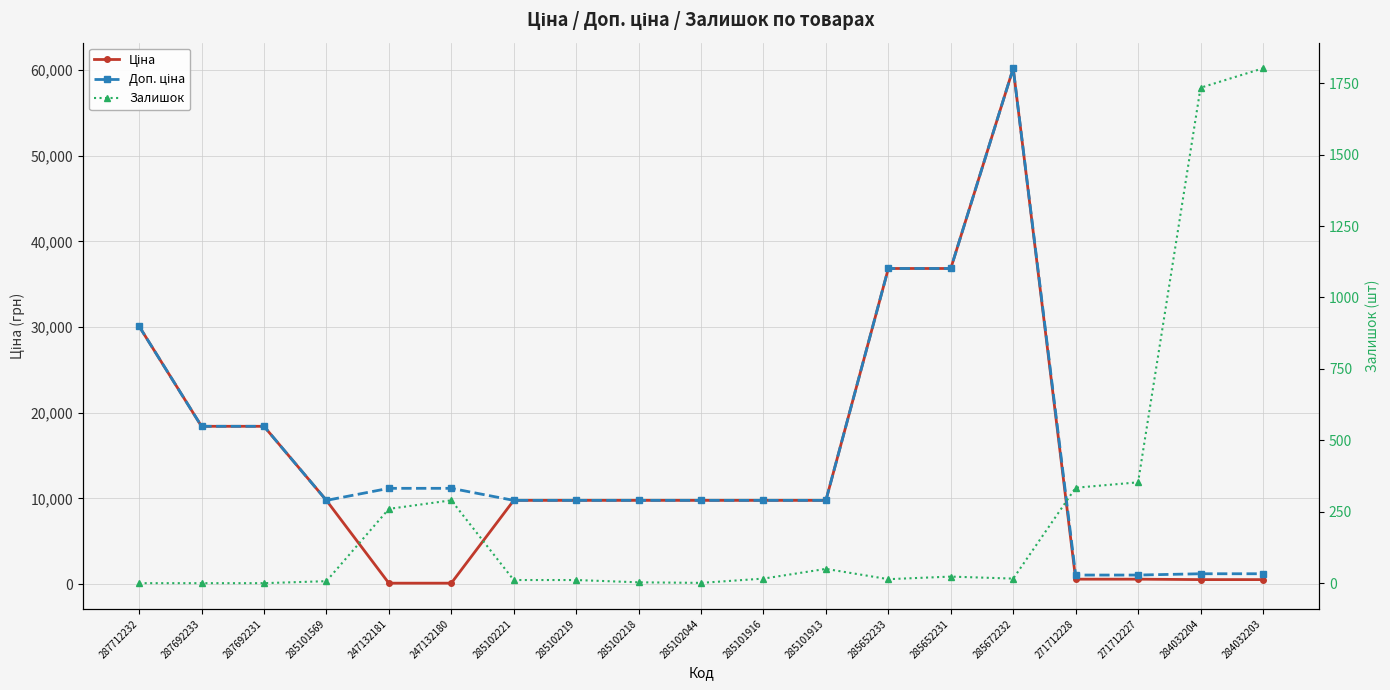

Reading left to right, extract all data points from this chart.

Ціна: 287712232=30102.8	287692233=18420.9	287692231=18420.9	285101569=9775.5	247132181=111.8	247132180=111.8	285102221=9775.5	285102219=9775.5	285102218=9775.5	285102044=9775.5	285101916=9775.5	285101913=9775.5	285652233=36841.8	285652231=36841.8	285672232=60205.6	271712228=578.1	271712227=578.1	284032204=528.2	284032203=528.2
Доп. ціна: 287712232=30102.8	287692233=18420.9	287692231=18420.9	285101569=9775.5	247132181=11182.0	247132180=11182.0	285102221=9775.5	285102219=9775.5	285102218=9775.5	285102044=9775.5	285101916=9775.5	285101913=9775.5	285652233=36841.8	285652231=36841.8	285672232=60205.6	271712228=1060.0	271712227=1060.0	284032204=1210.7	284032203=1210.7
Залишок: 287712232=0.0	287692233=0.0	287692231=0.0	285101569=7.0	247132181=260.0	247132180=290.0	285102221=11.0	285102219=11.0	285102218=3.0	285102044=1.0	285101916=16.0	285101913=50.0	285652233=14.0	285652231=23.0	285672232=16.0	271712228=334.0	271712227=353.0	284032204=1734.0	284032203=1802.0